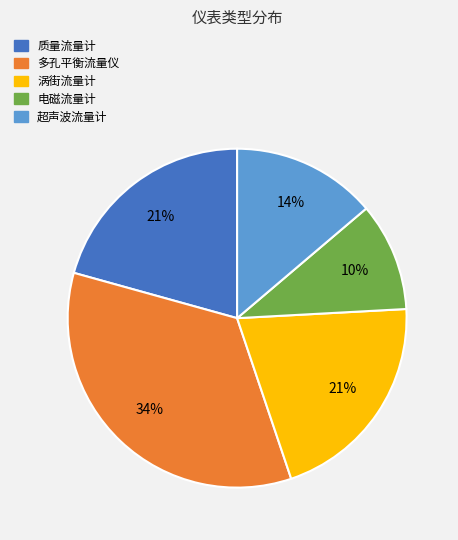

Combined, do 涡街流量计 and 多孔平衡流量仪 account for over 50%?

Yes